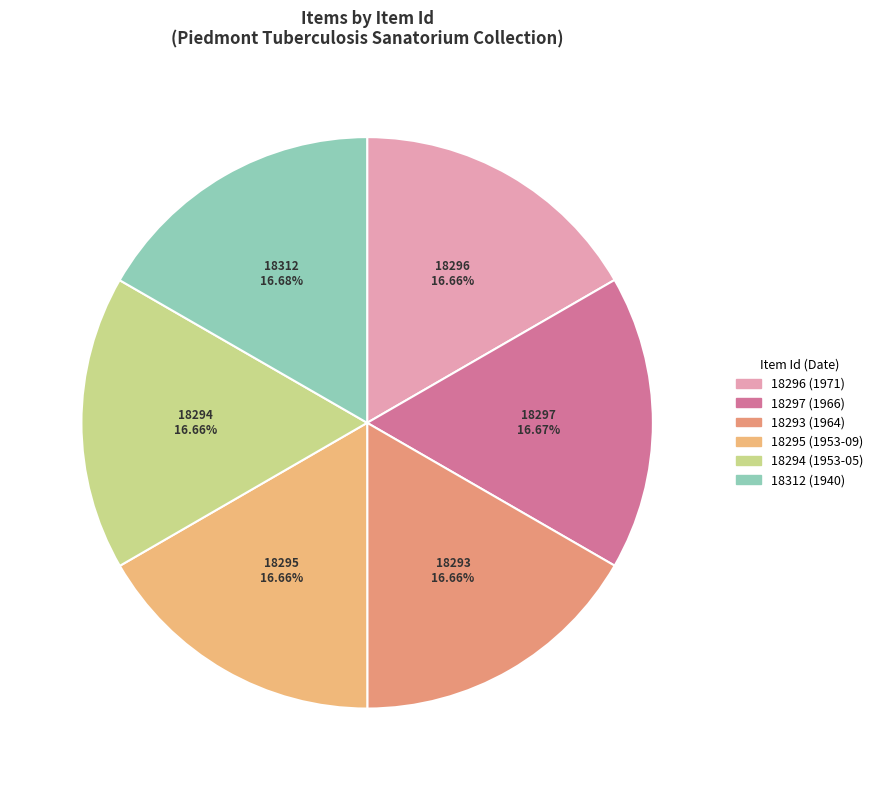

Is there a majority slice in this chart?

No